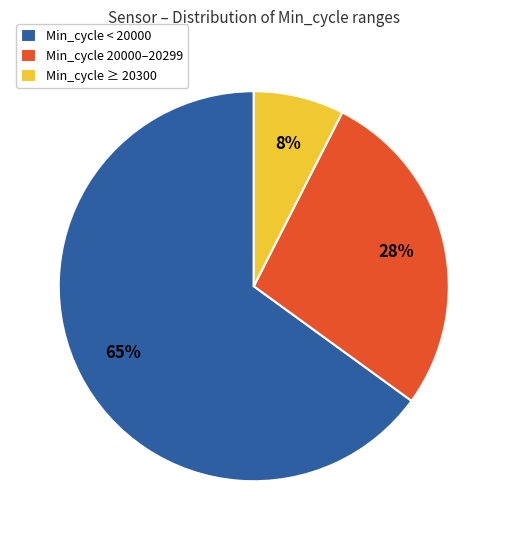

Combined, do Min_cycle 20000–20299 and Min_cycle < 20000 account for over 50%?

Yes